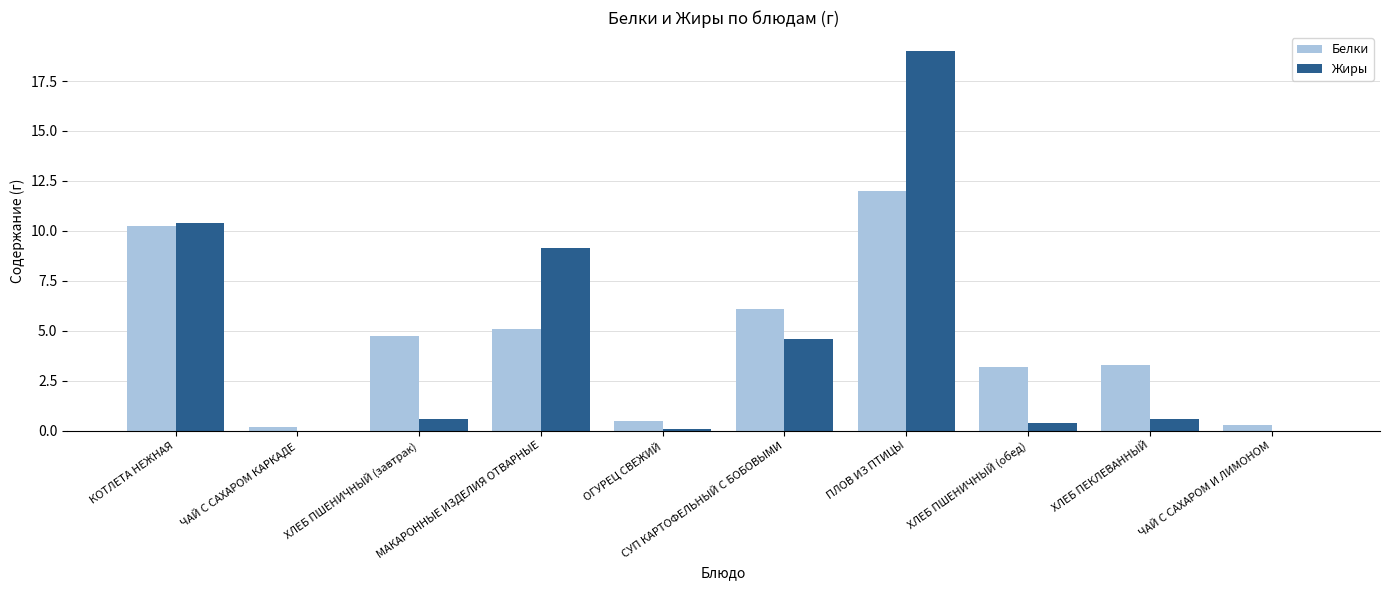

True or false: Белки has a value of 2.6 at МАКАРОННЫЕ ИЗДЕЛИЯ ОТВАРНЫЕ.

False